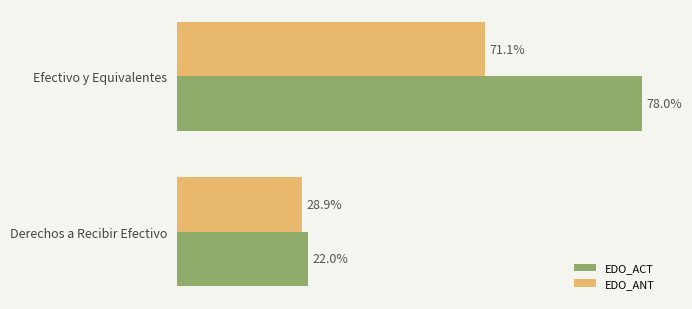

What are all the series names shown in the legend?

EDO_ACT, EDO_ANT